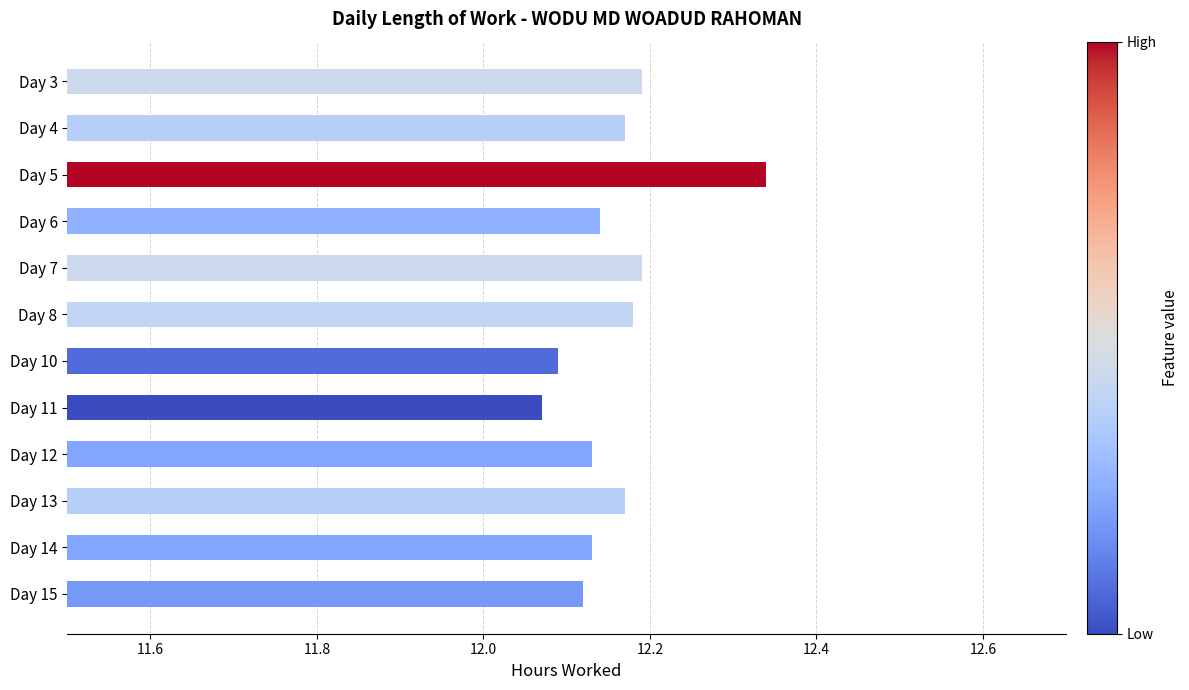

Where is the data nearest to the value 12?

Day 11